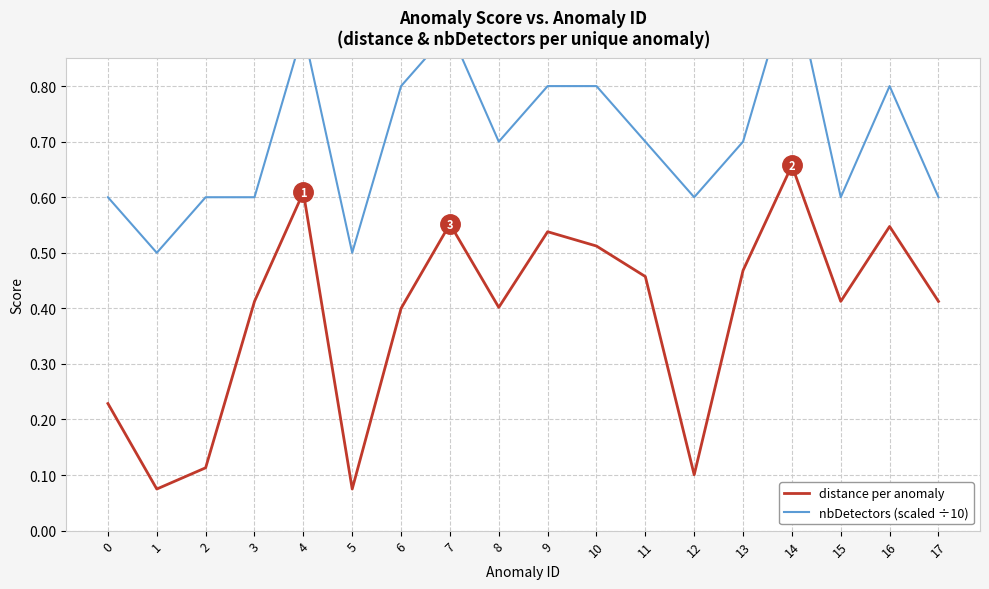

Reading left to right, transcribe all the data shown in this chart.

distance per anomaly: 0.2	0.1	0.1	0.4	0.6	0.1	0.4	0.6	0.4	0.5	0.5	0.5	0.1	0.5	0.7	0.4	0.5	0.4
nbDetectors (scaled ÷10): 0.6	0.5	0.6	0.6	0.9	0.5	0.8	0.9	0.7	0.8	0.8	0.7	0.6	0.7	1.0	0.6	0.8	0.6